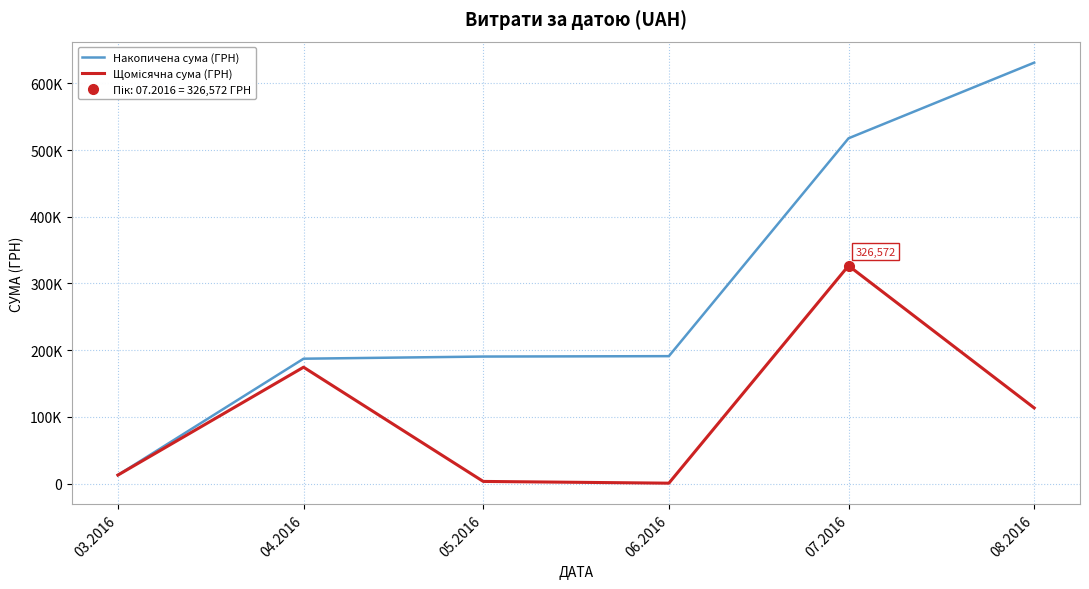

What is the total value across all series at 04.2016?

361616.4